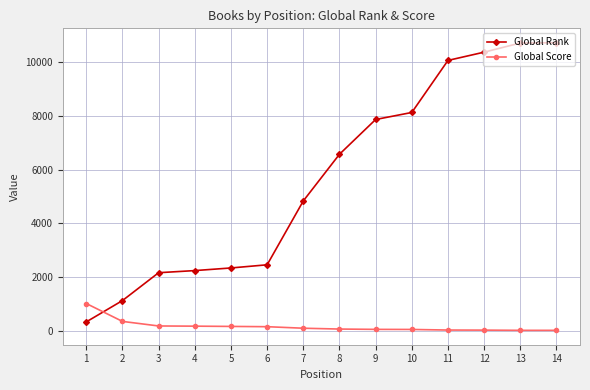

What is the difference between the highest and lowest values at 14?

10725